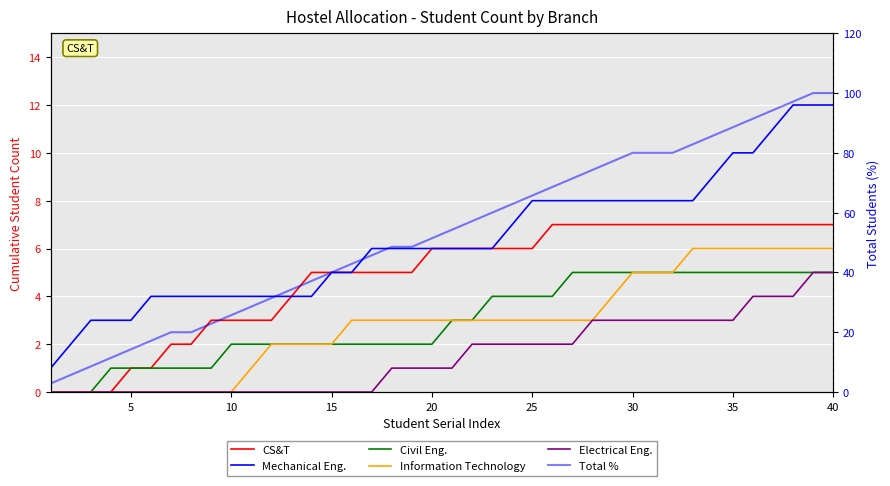

At which label is Civil Eng. closest to 2?

9